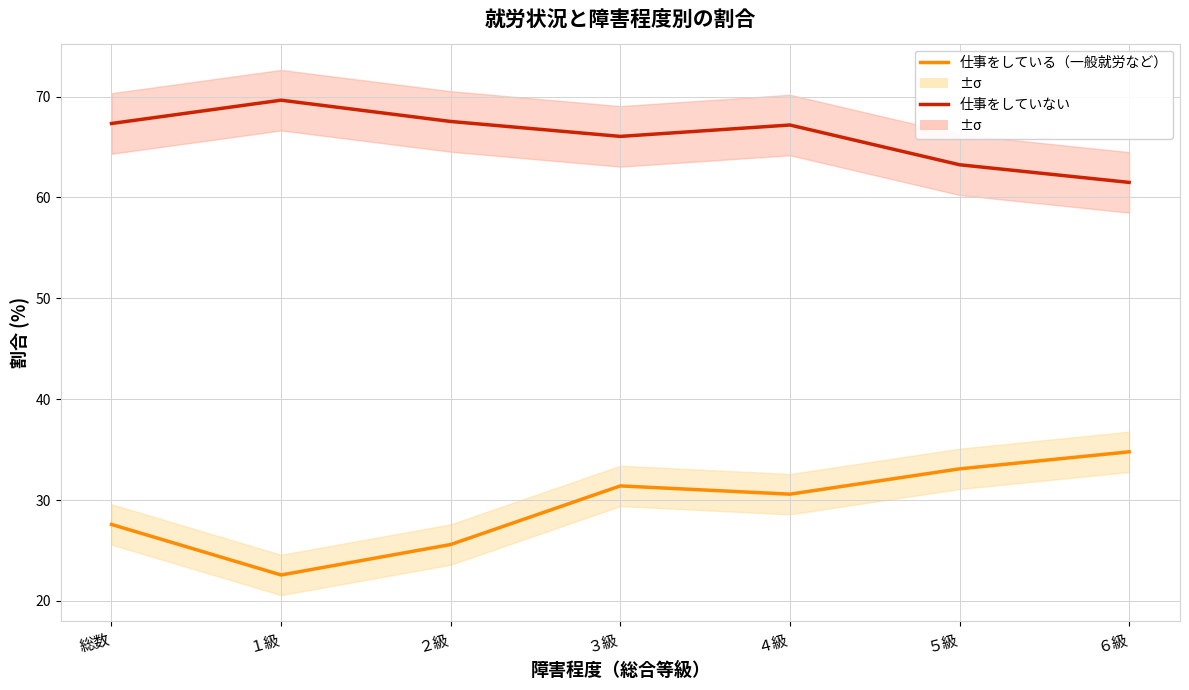

What is the sum of all 仕事をしている（一般就労など） values?

205.6